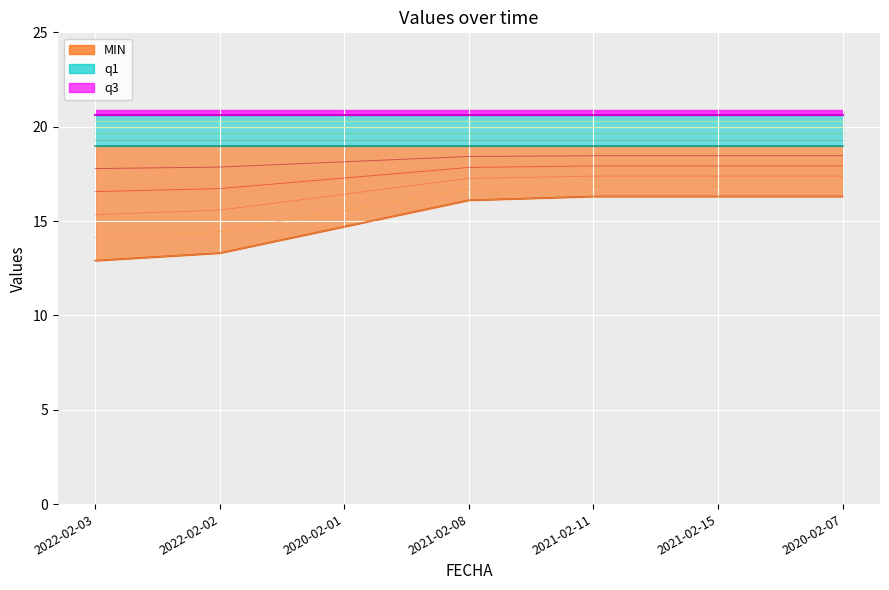

The MIN series shows 6.4 at 2020-02-01. True or false?

False